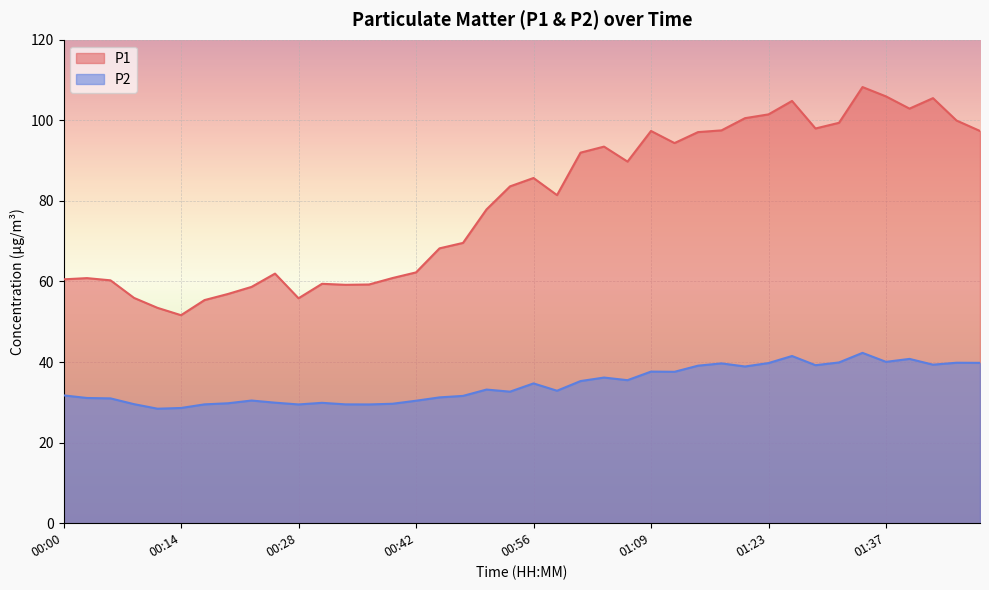

What is the average value of the P1 series?

79.6